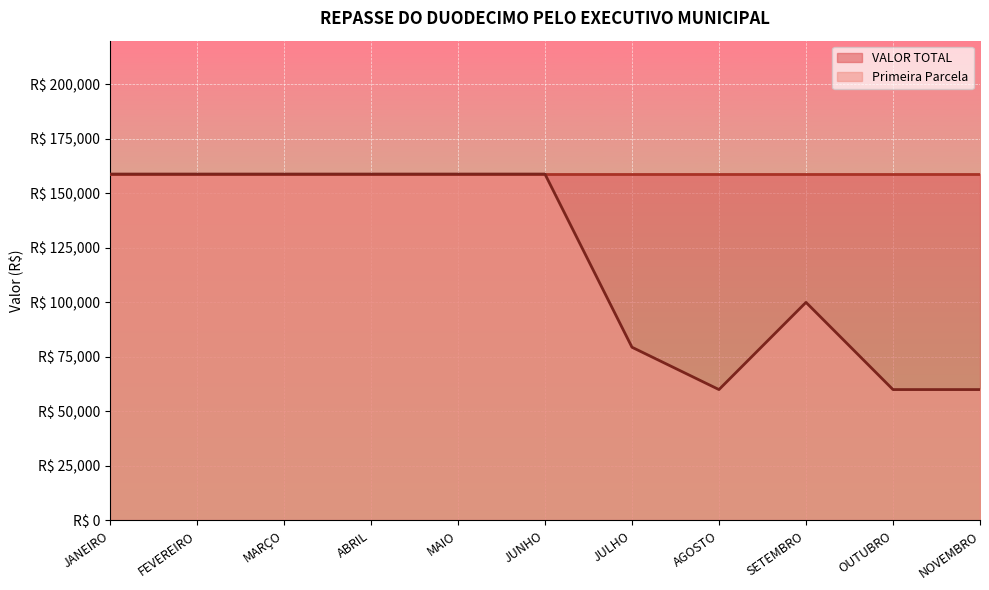

At NOVEMBRO, list the series in order from smallest to largest.

Primeira Parcela, VALOR TOTAL